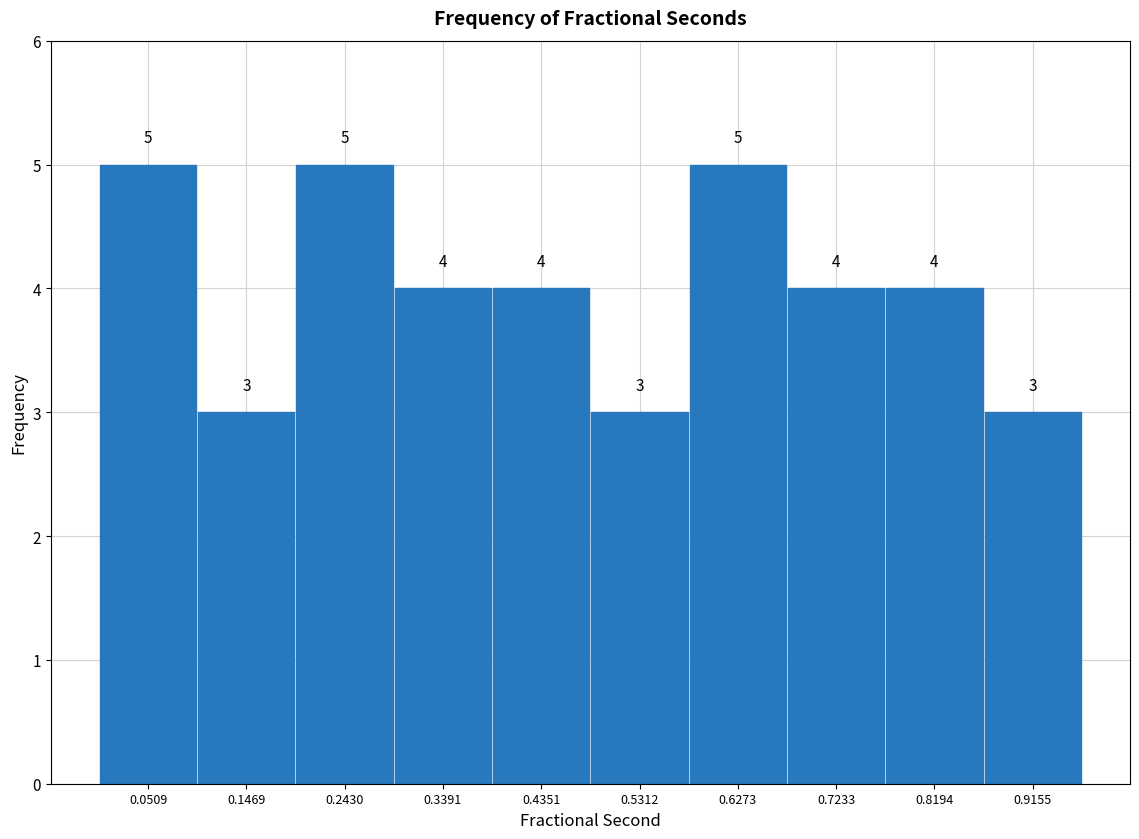

Reading left to right, transcribe this chart: for each bar, give the range it covers on the x-axis and its height. The bar edges are not printed on the chart, so give them approximately, as read against the axis.

0.00 to 0.10: 5
0.10 to 0.19: 3
0.19 to 0.29: 5
0.29 to 0.39: 4
0.39 to 0.48: 4
0.48 to 0.58: 3
0.58 to 0.68: 5
0.68 to 0.77: 4
0.77 to 0.87: 4
0.87 to 0.96: 3